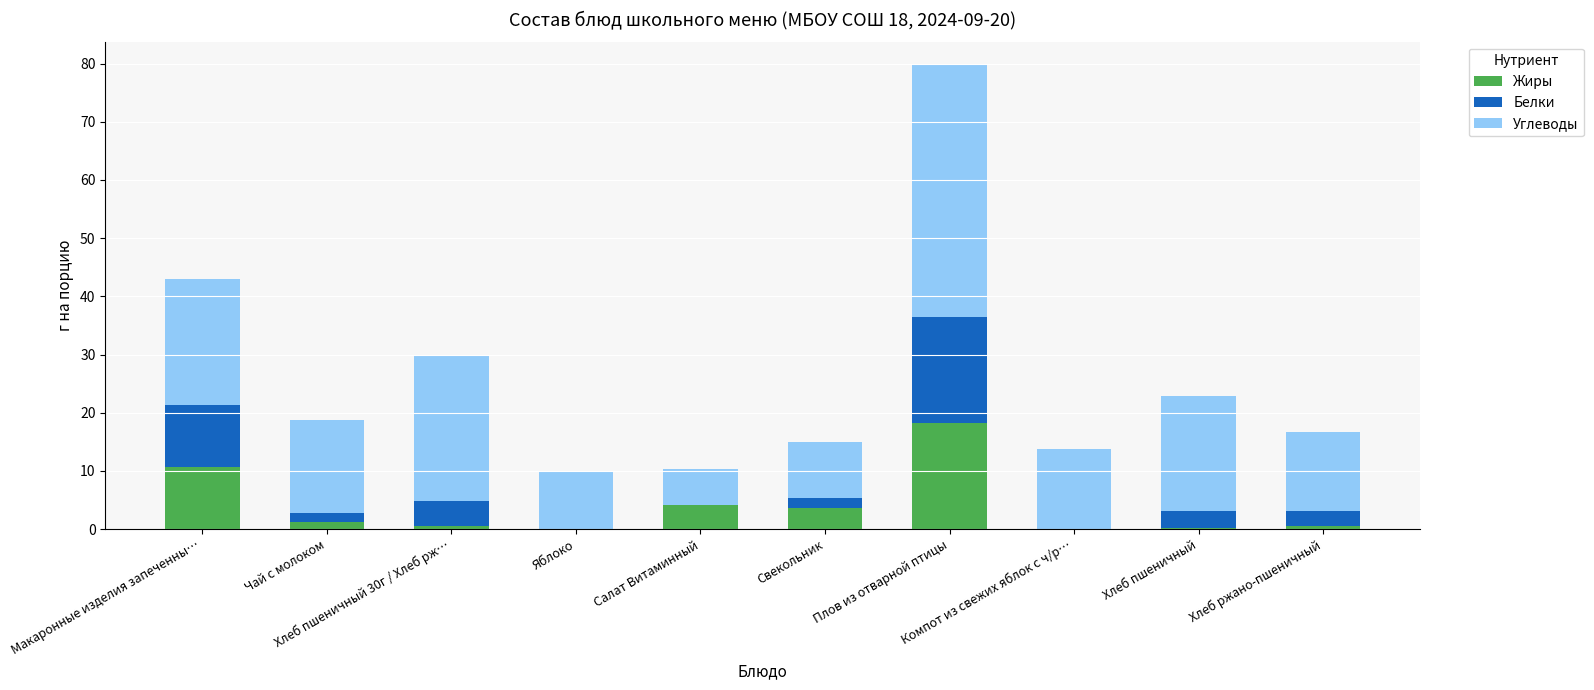

What is the maximum value for Жиры?

18.2